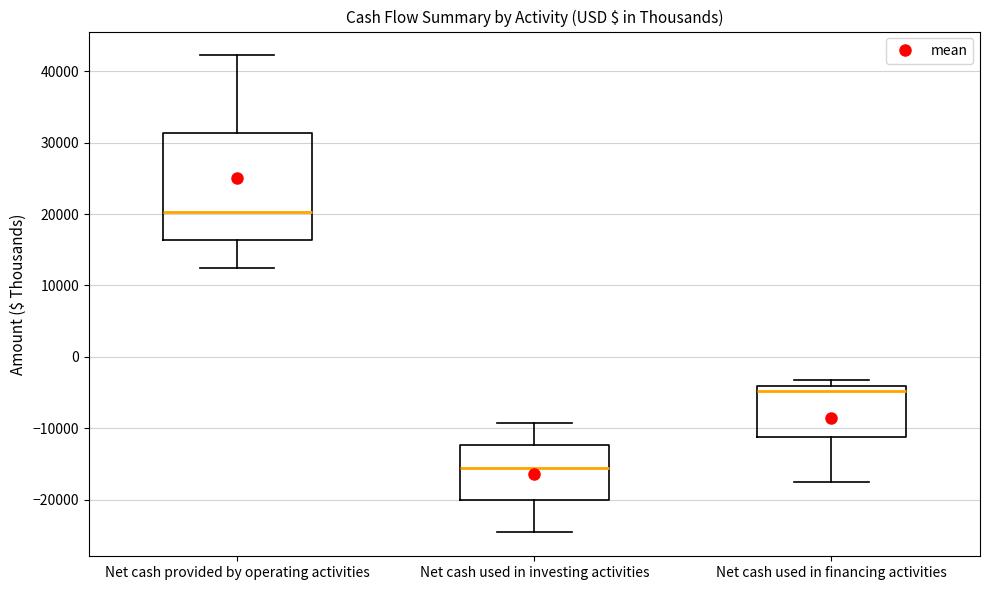

Reading left to right, transcribe this box plot: for each box, give where its median line is, the range the box spans, and where its two whiskers end, as read against the y-axis. The values are not printed on the chart, so give them approximately, as read against the axis.

Net cash provided by operating activities: median 20000, box 16000 to 31000, whiskers 13000 to 42000
Net cash used in investing activities: median -16000, box -20000 to -12000, whiskers -25000 to -9000
Net cash used in financing activities: median -5000, box -11000 to -4000, whiskers -18000 to -3000